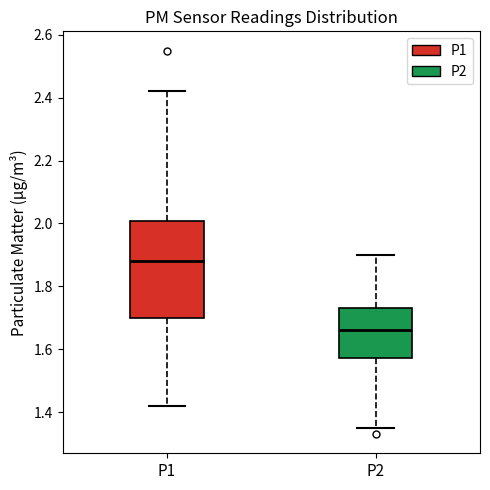

Which box is the tallest, from its lower edge to its upper edge?

P1